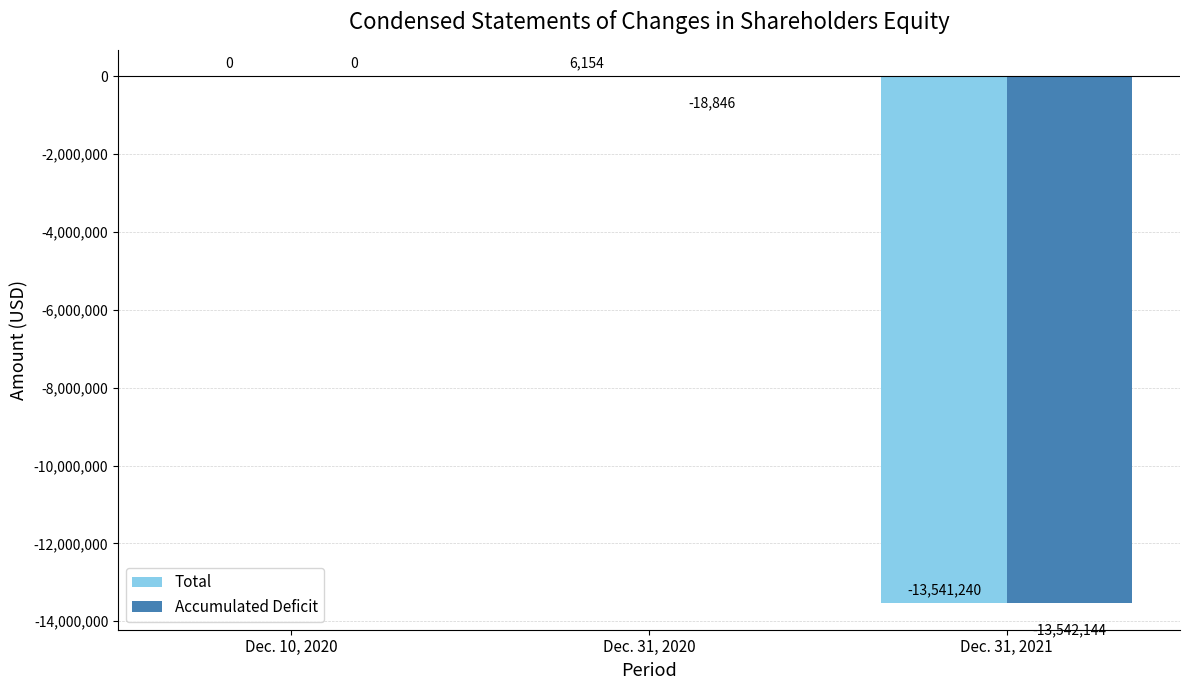

What is the difference between the Accumulated Deficit values at Dec. 31, 2021 and Dec. 10, 2020?

13542144